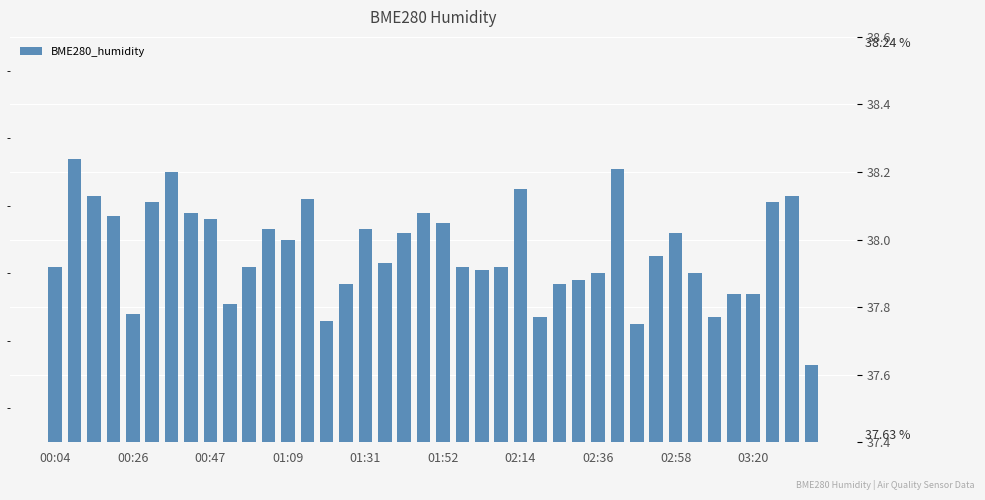

What is the sum of all values?

1518.7